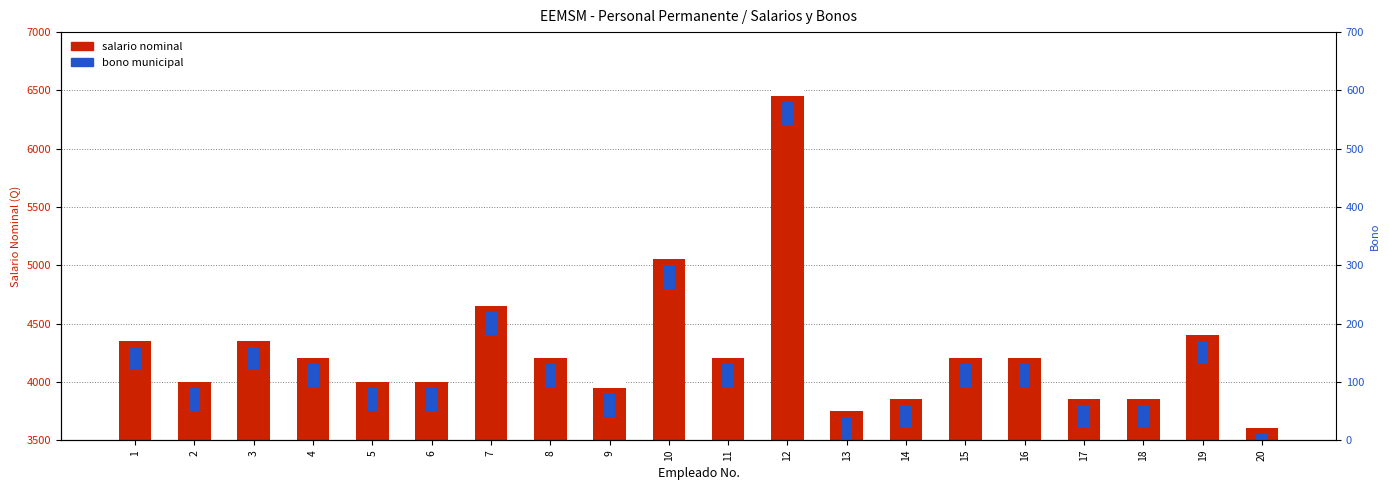

At how many categories does at least one series exceed 1822?

20